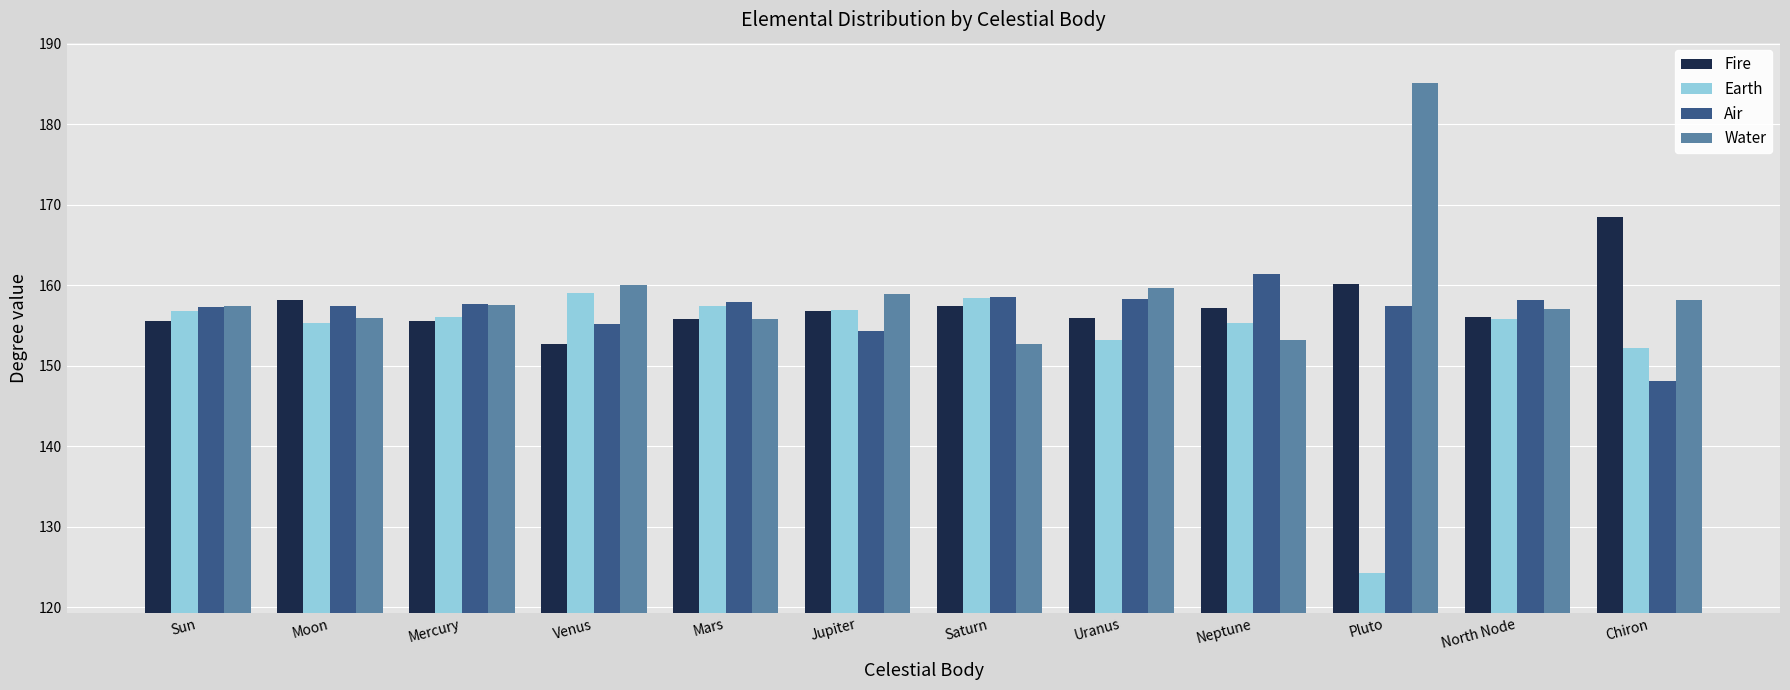

At which label does Fire reach its peak?

Chiron